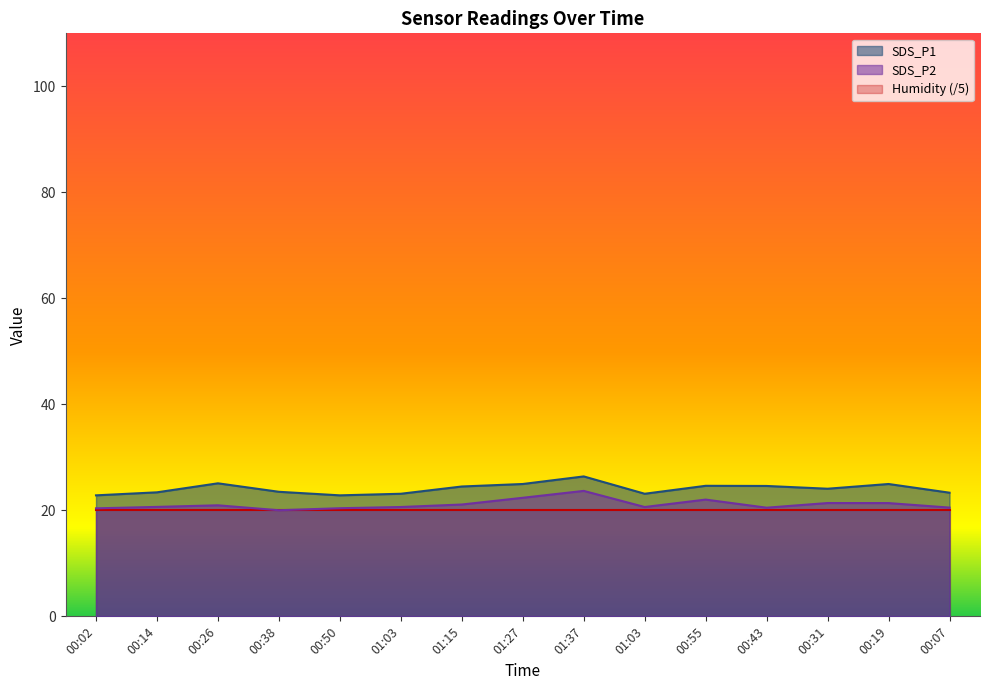

Which series changed the most between 00:50 and 01:27?

SDS_P1